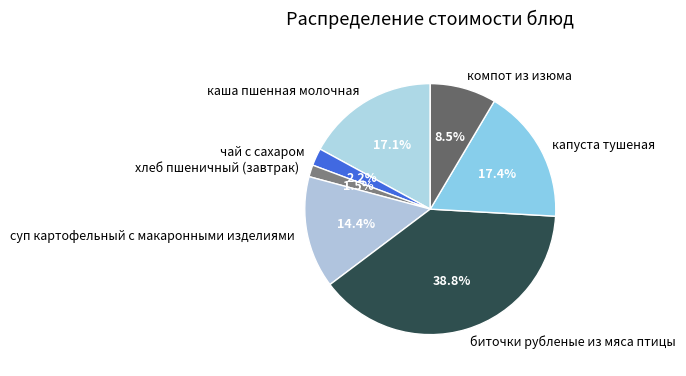

To the nearest percent, what percentage of the pie is биточки рубленые из мяса птицы?

39%